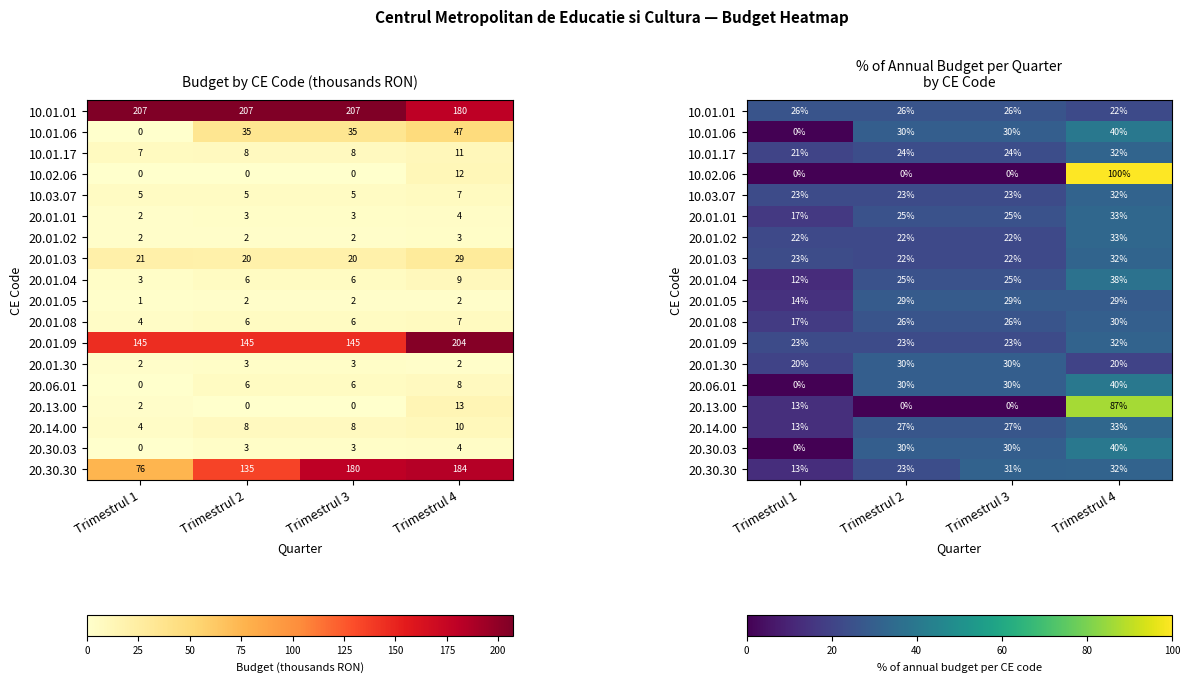

Which category has the highest value across all series?

Trimestrul 4